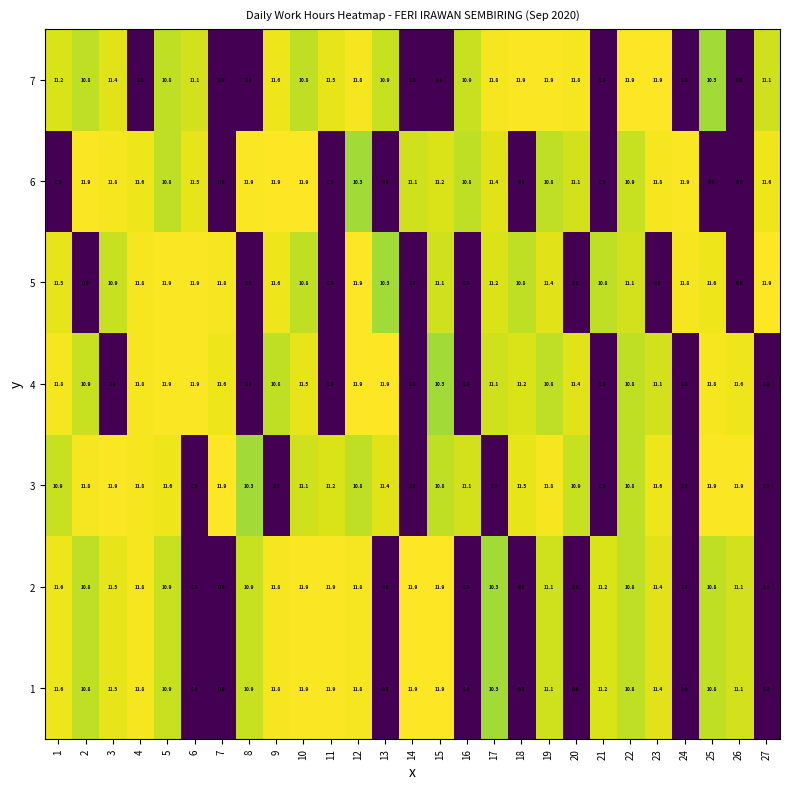

True or false: 1 has a value of 15.1 at 17.

False